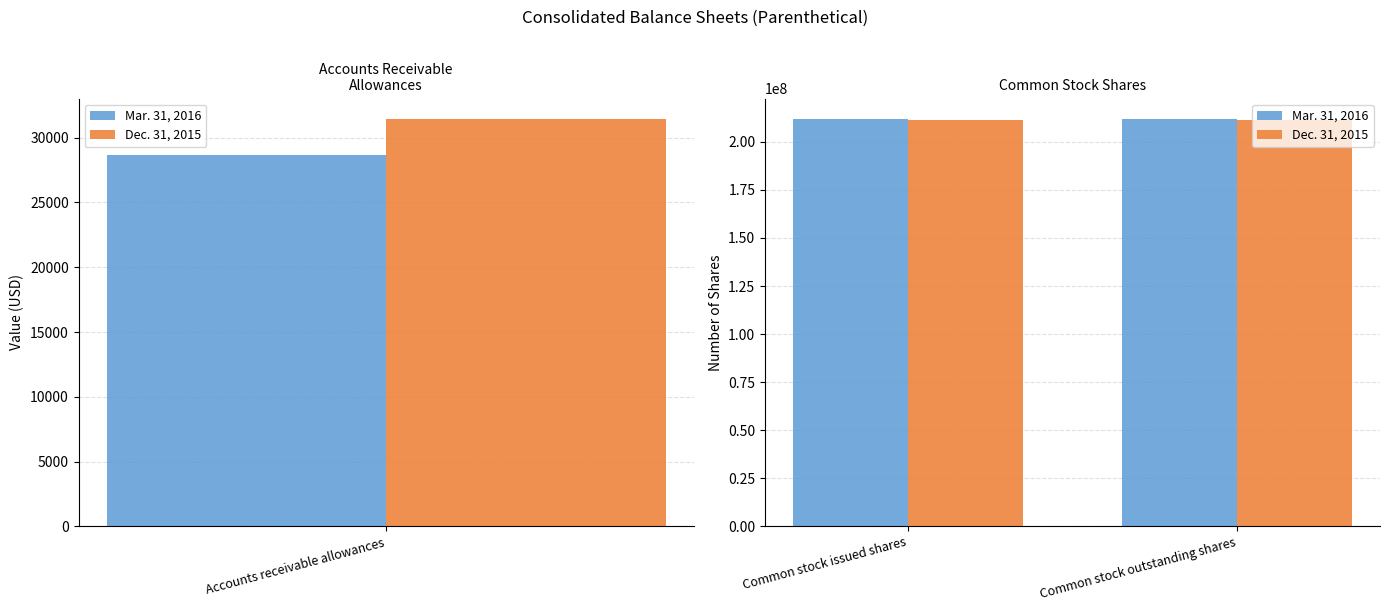

What is the spread (max minus min) of values at Common stock outstanding shares?

552458